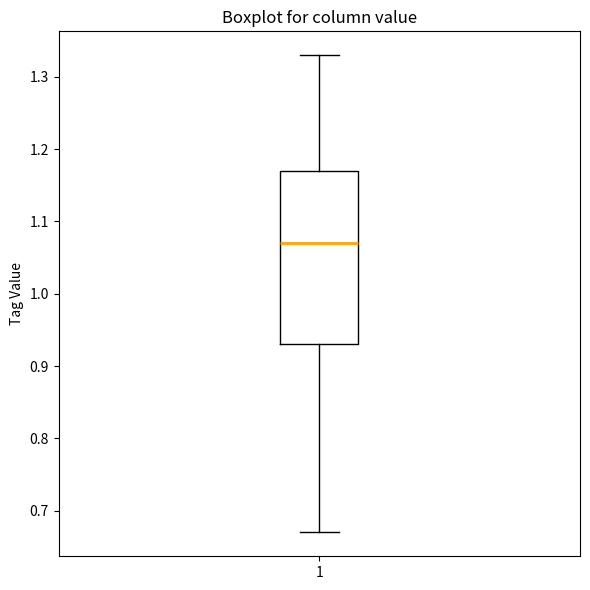

Where is the upper edge of the box at x = 1 on the y-axis? The values are not printed on the chart, so give them approximately, as read against the axis.

1.17